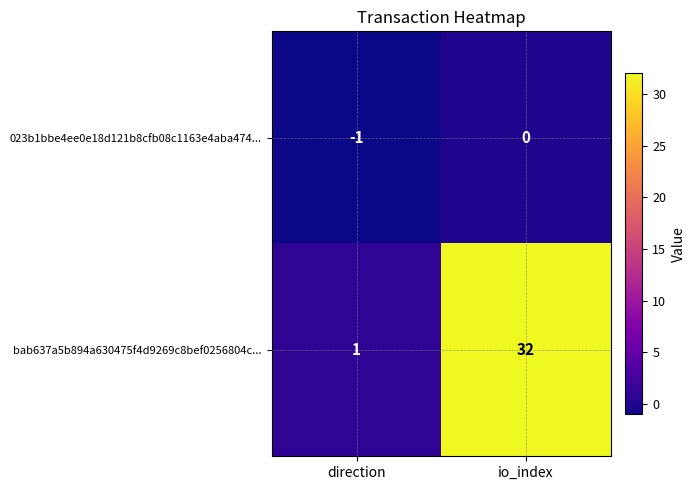

Is it true that 023b1bbe4ee0e18d121b8cfb08c1163e4aba474... equals 0 at io_index?

True